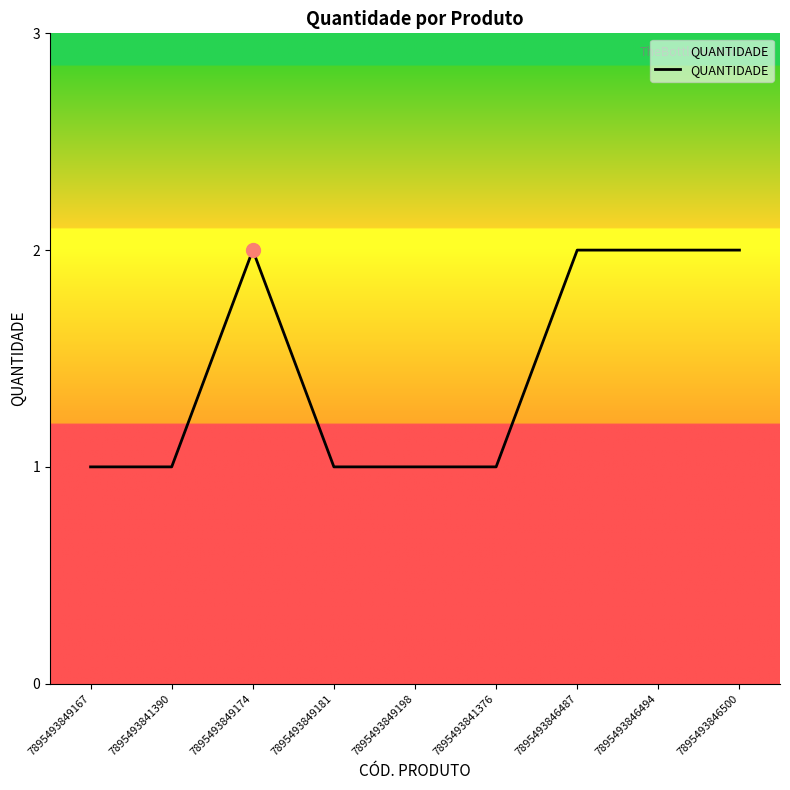

Is it true that the value at 7895493849167 is 1?

True